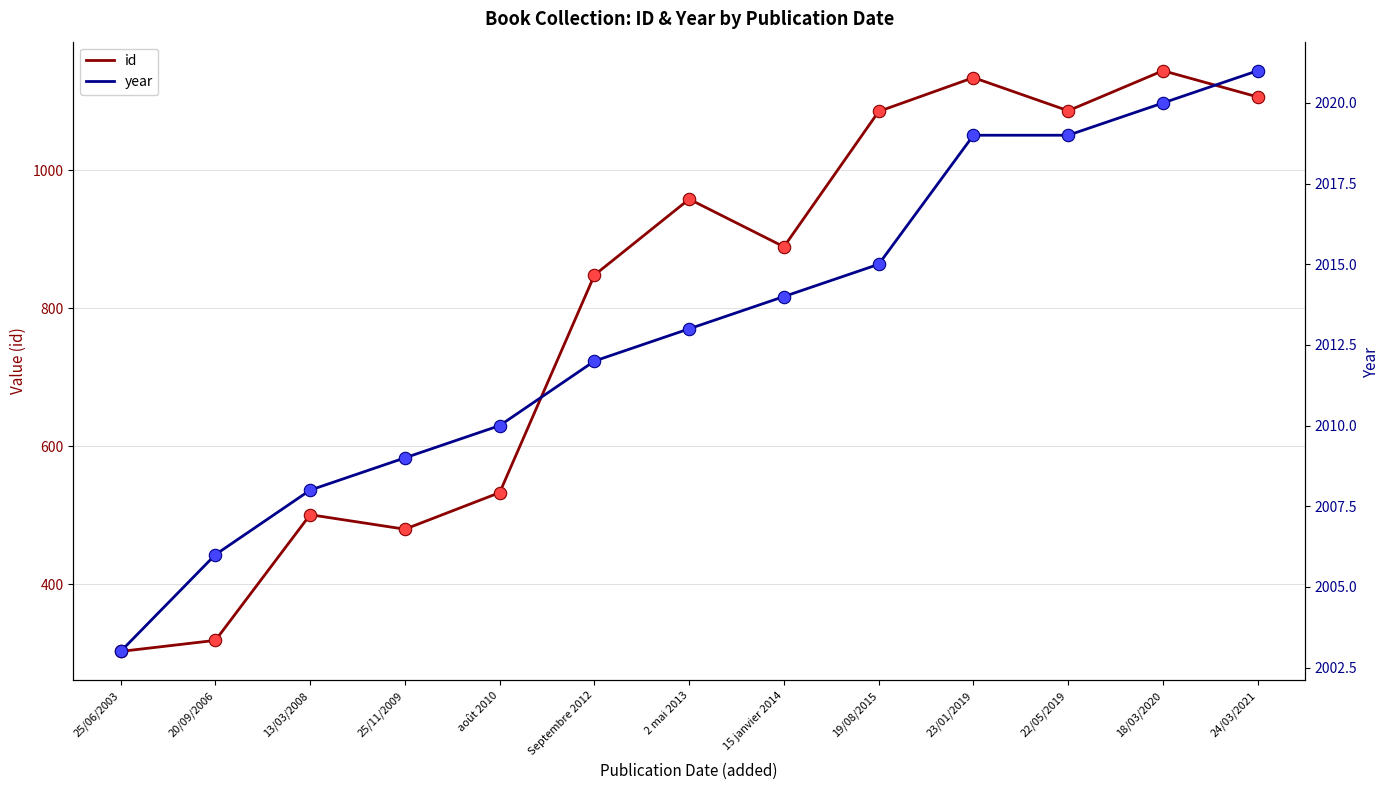

What is the total value across all series at 20/09/2006?

2325